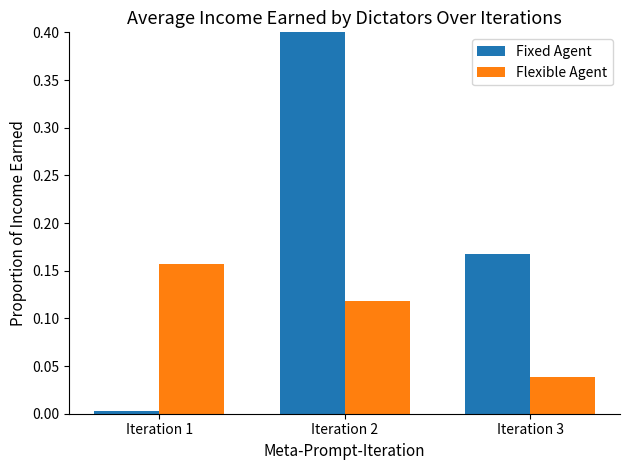

How many Flexible Agent values are between 0 and 1?

3